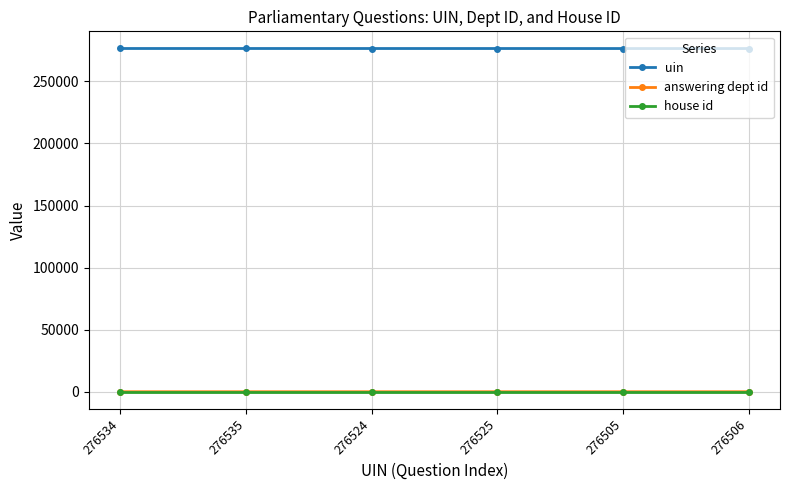

What is the difference between the maximum and second lowest values in the uin series?

29